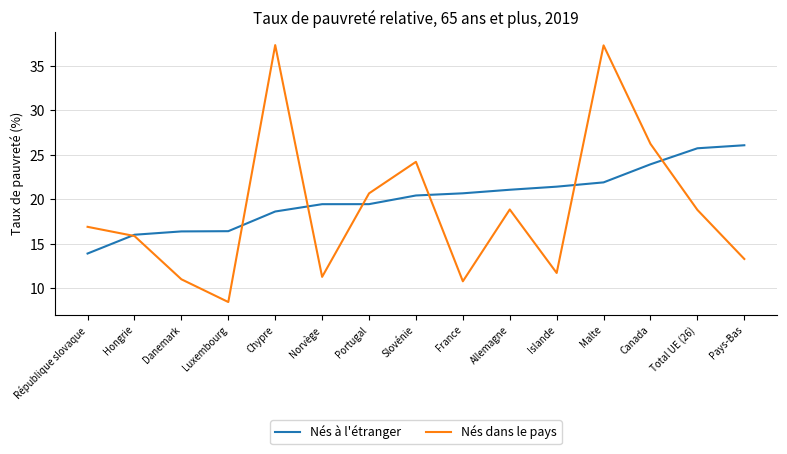

What is the sum of the Nés dans le pays values at Portugal and Malte?

58.0